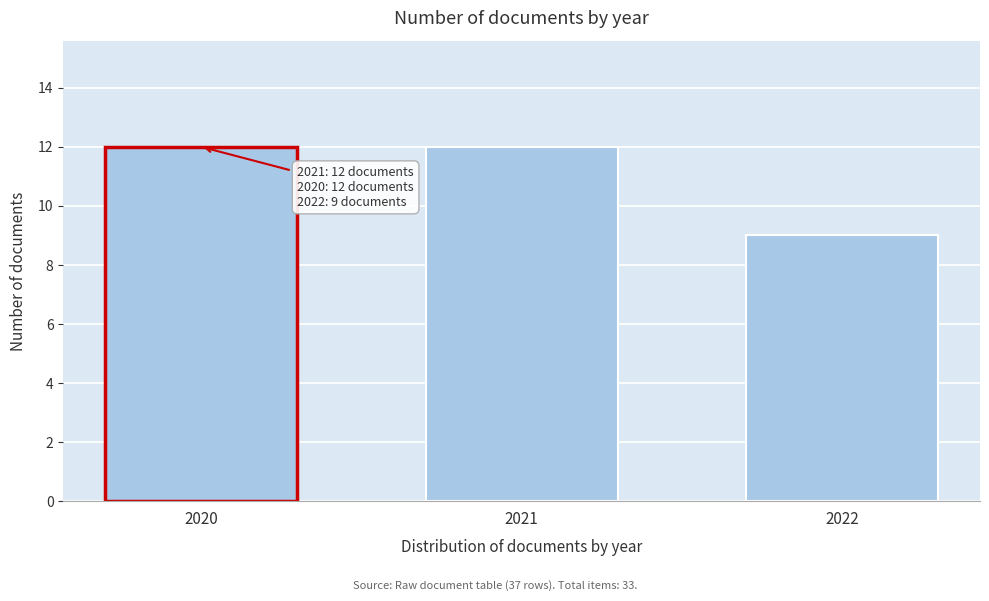

Reading left to right, transcribe all the data shown in this chart.

2020=12	2021=12	2022=9